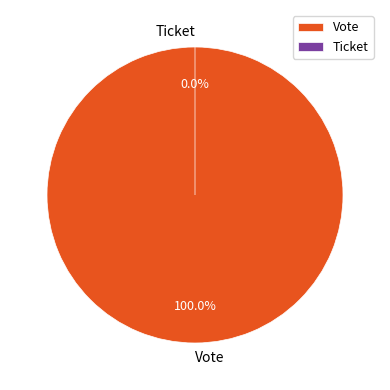

What is the total percentage of Vote and Ticket?

100.0%